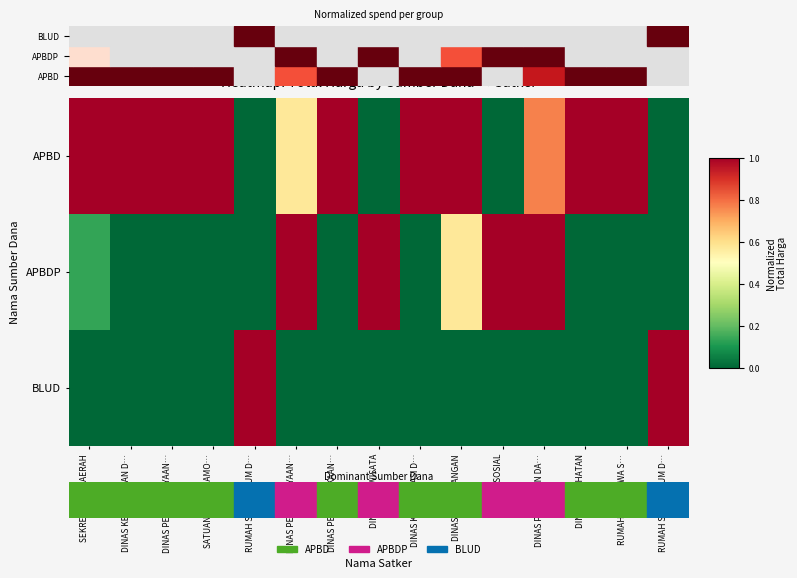

Which has a higher value, DINAS KOMUNIKASI D… or RUMAH SAKIT UMUM D…?

DINAS KOMUNIKASI D…